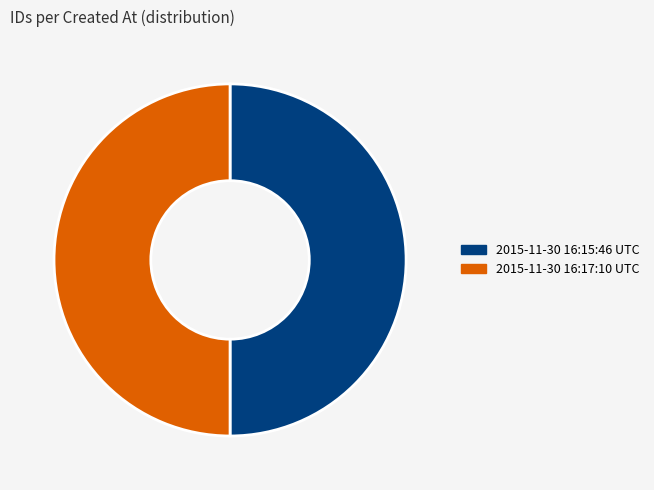

Approximately how many times larger is the value at 2015-11-30 16:15:46 UTC compared to 2015-11-30 16:17:10 UTC?

1.0